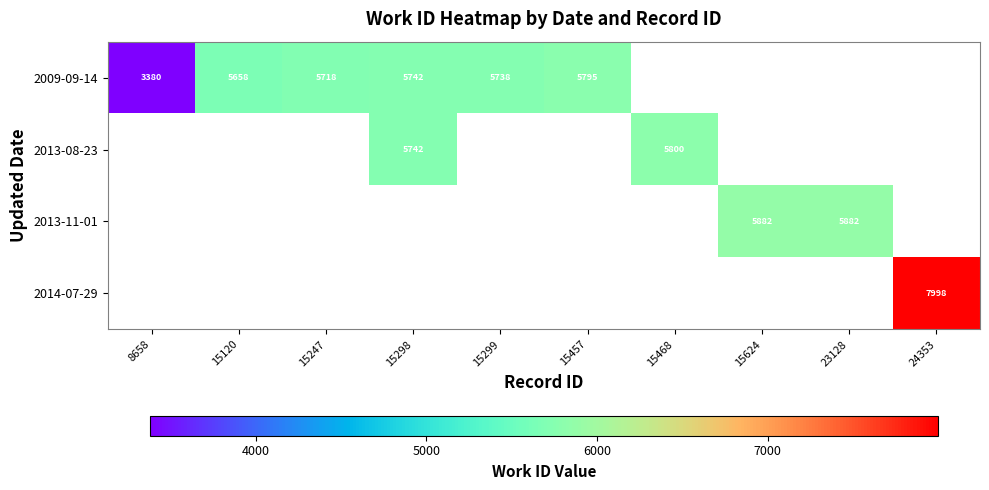

What is the minimum value shown in the chart?

3380.0